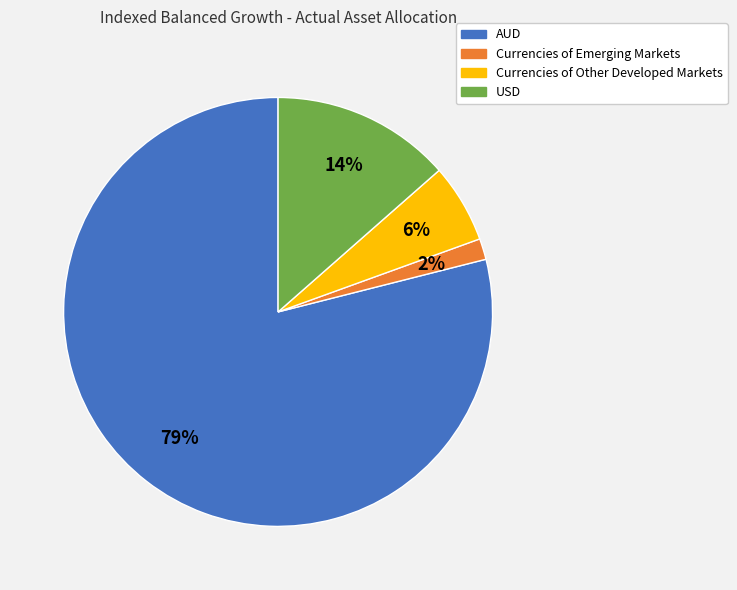

To the nearest percent, what percentage of the pie is Currencies of Other Developed Markets?

6%